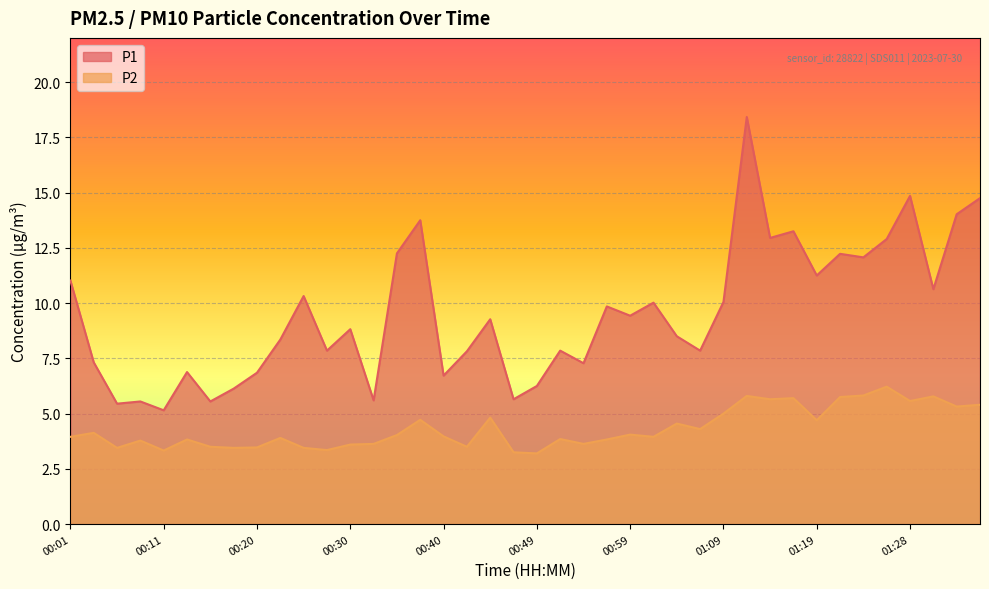

What is the difference between the P2 values at 01:31 and 00:32?

2.2